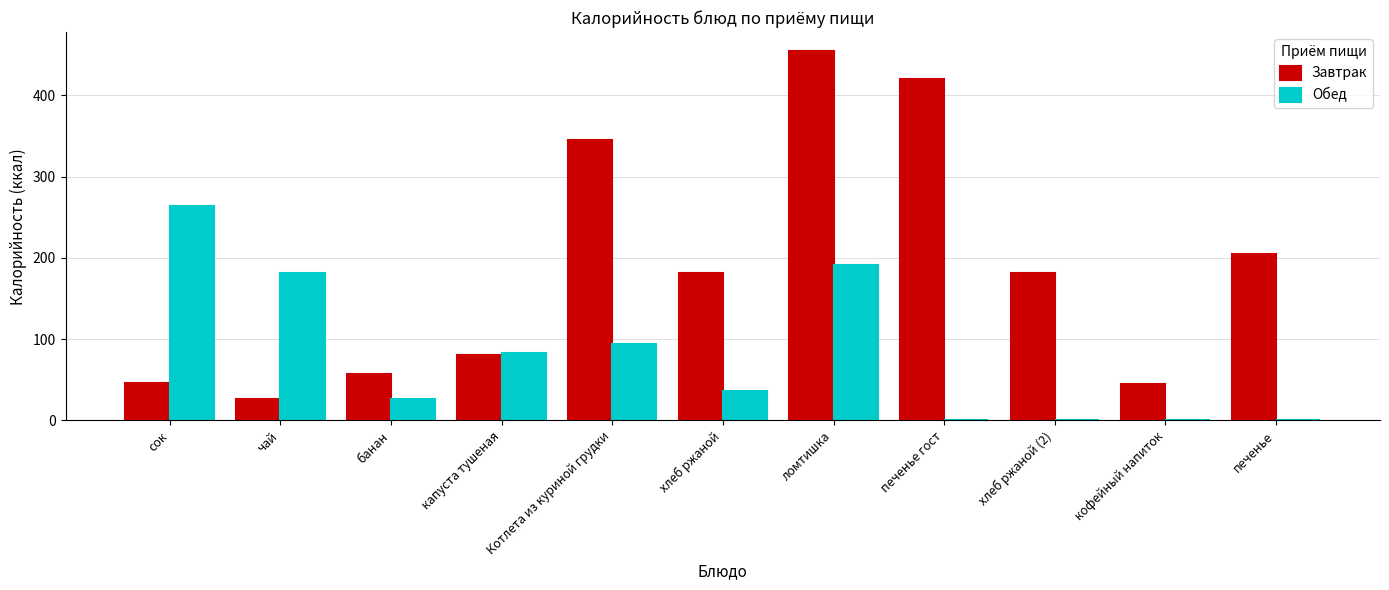

Between чай and ломтишка, which series saw the biggest shift?

Завтрак